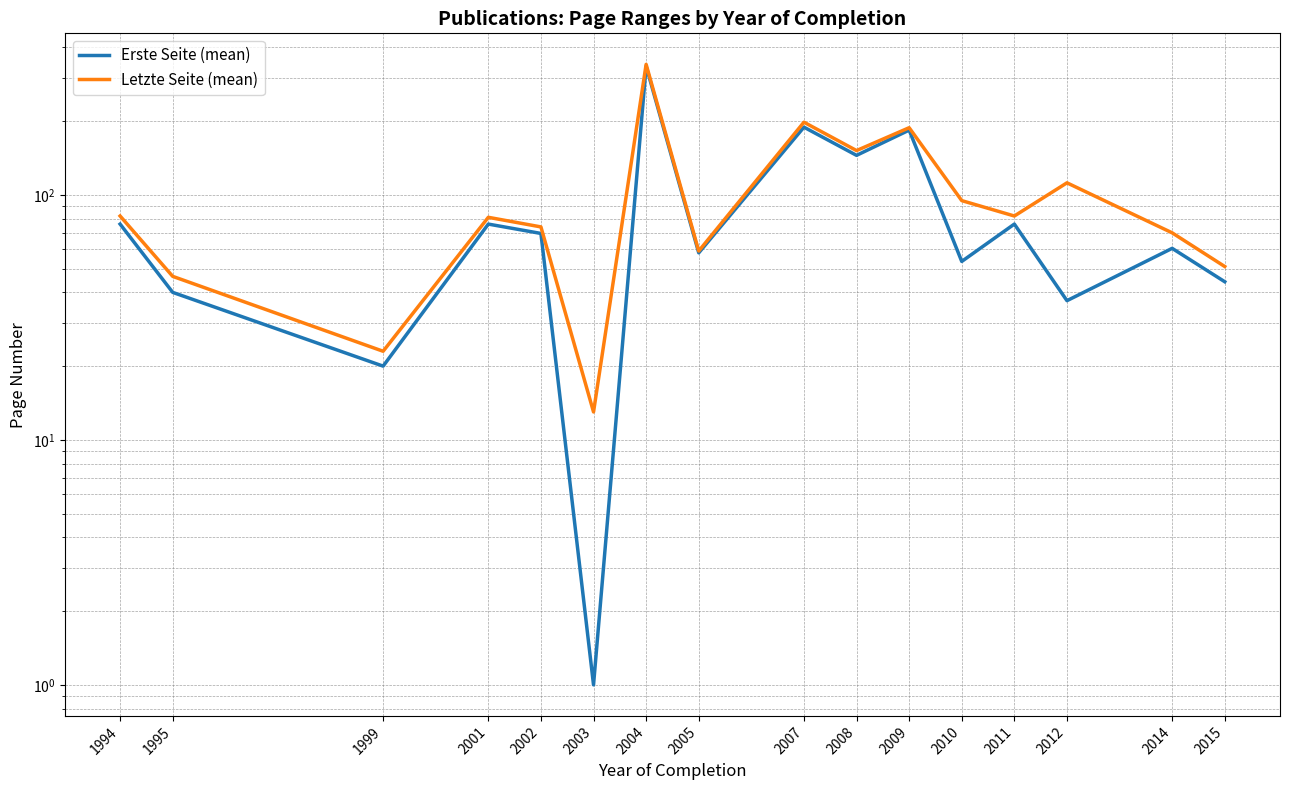

How many data points in Erste Seite (mean) are less than 69?

8